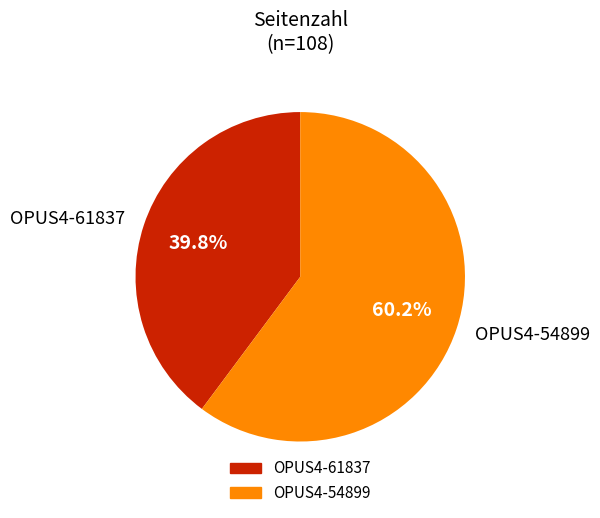

Rank the categories by value from lowest to highest.

OPUS4-61837, OPUS4-54899